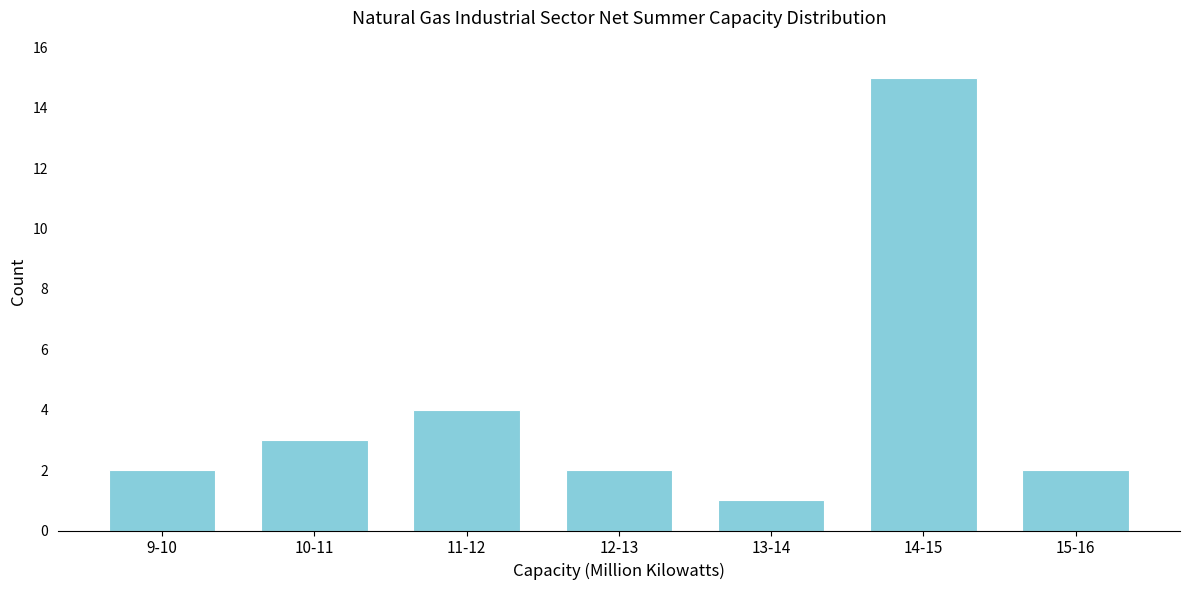

Reading left to right, extract all data points from this chart.

9-10=2	10-11=3	11-12=4	12-13=2	13-14=1	14-15=15	15-16=2